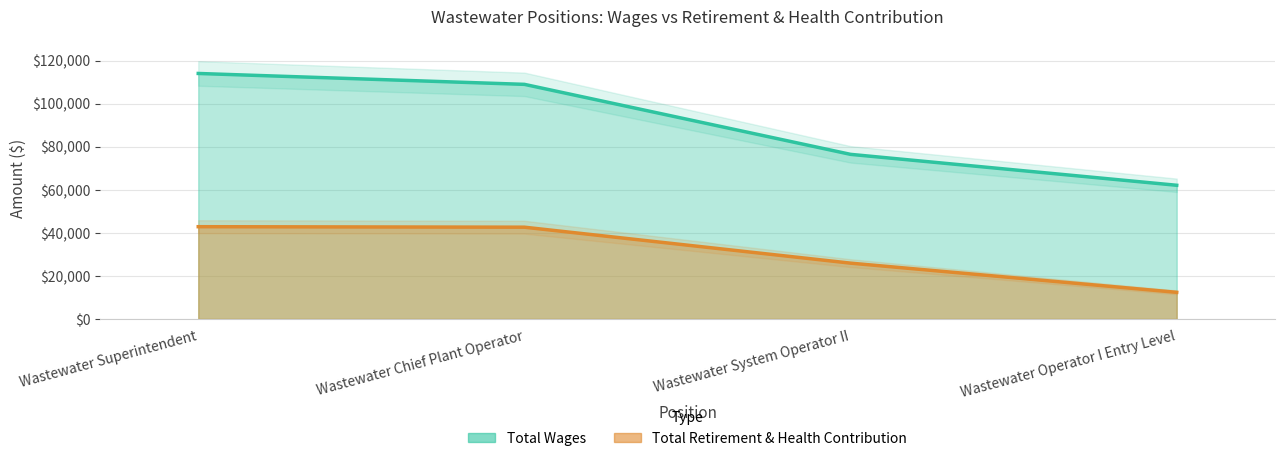

True or false: Total Wages has a value of 36714 at Wastewater Chief Plant Operator.

False